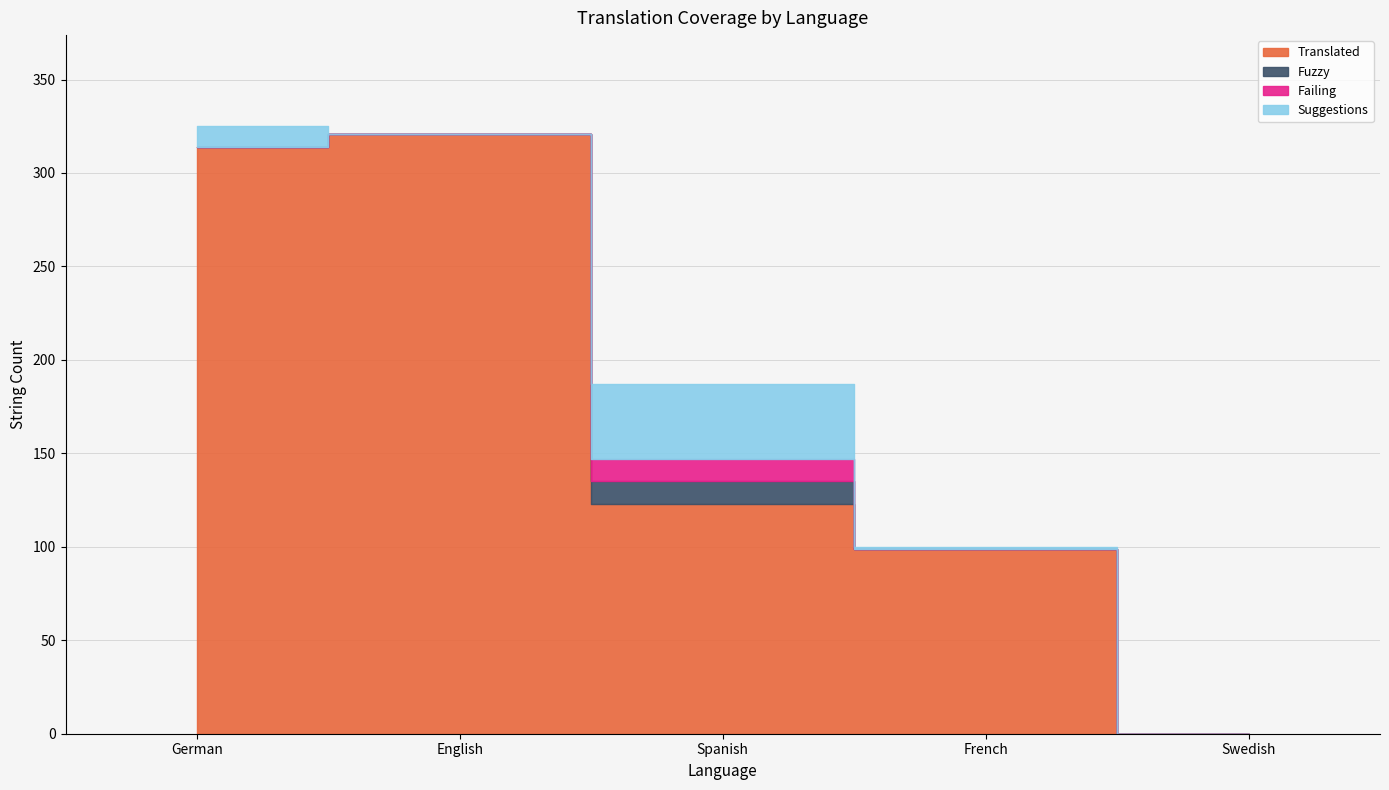

What is the highest value of the translated series?

321